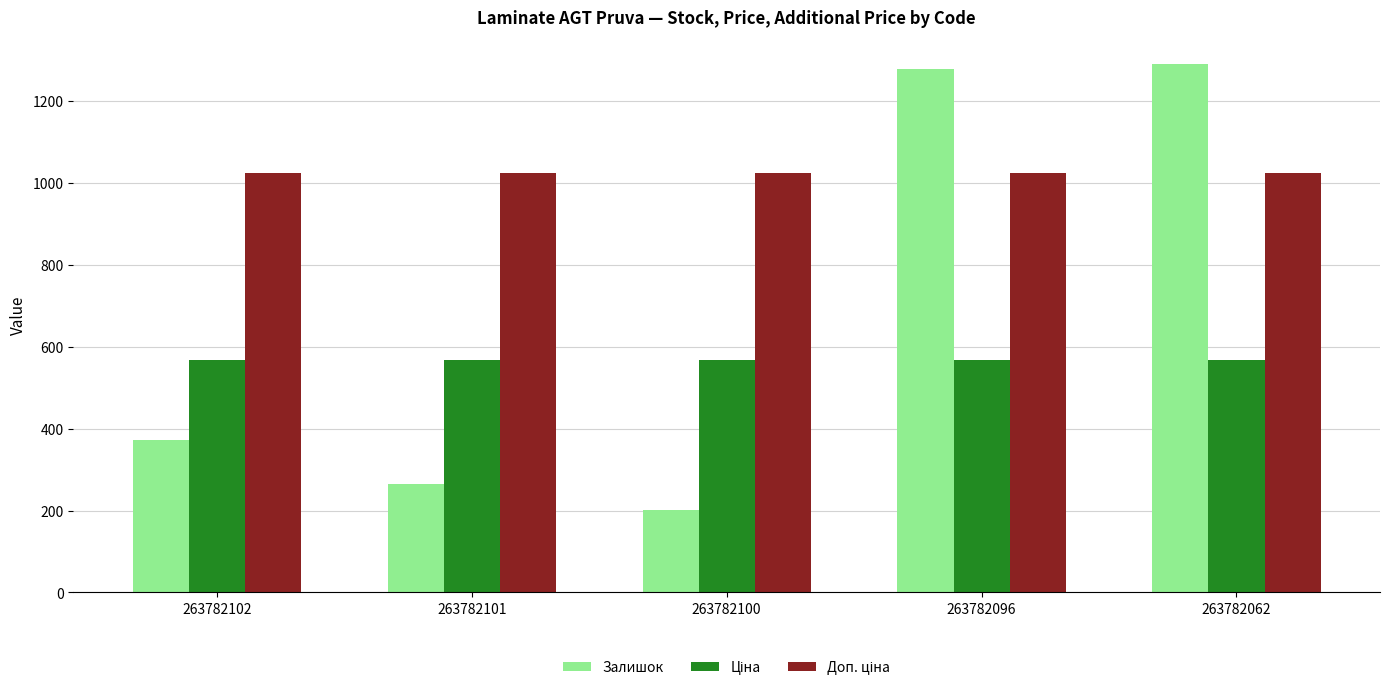

The Залишок series shows 195.5 at 263782102. True or false?

False